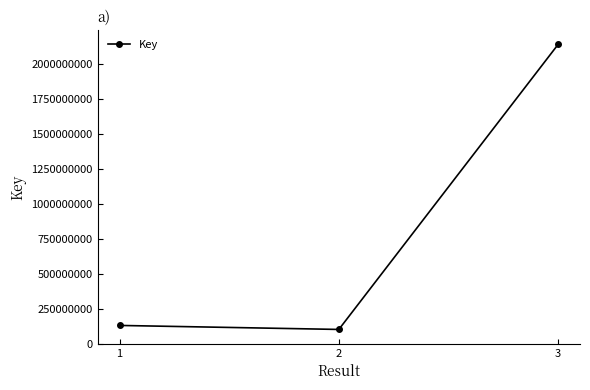

Which has a higher value, 3 or 2?

3